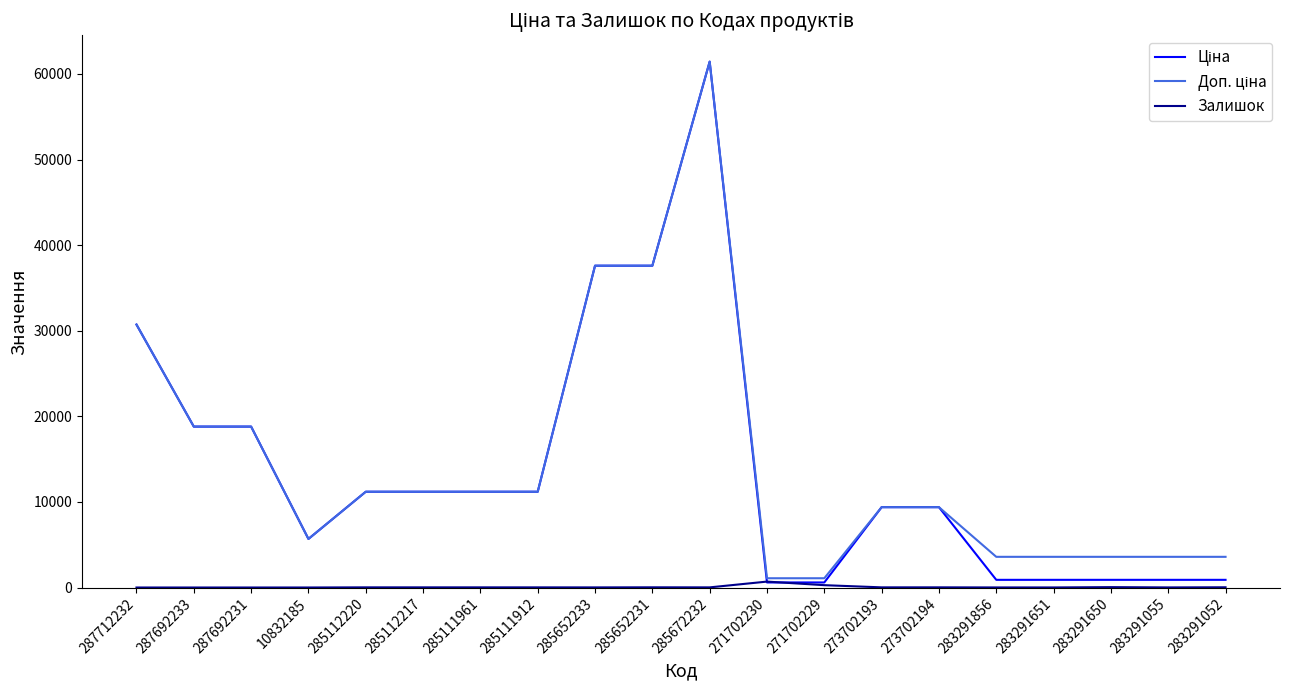

How many values in the Залишок series are below 17?

10